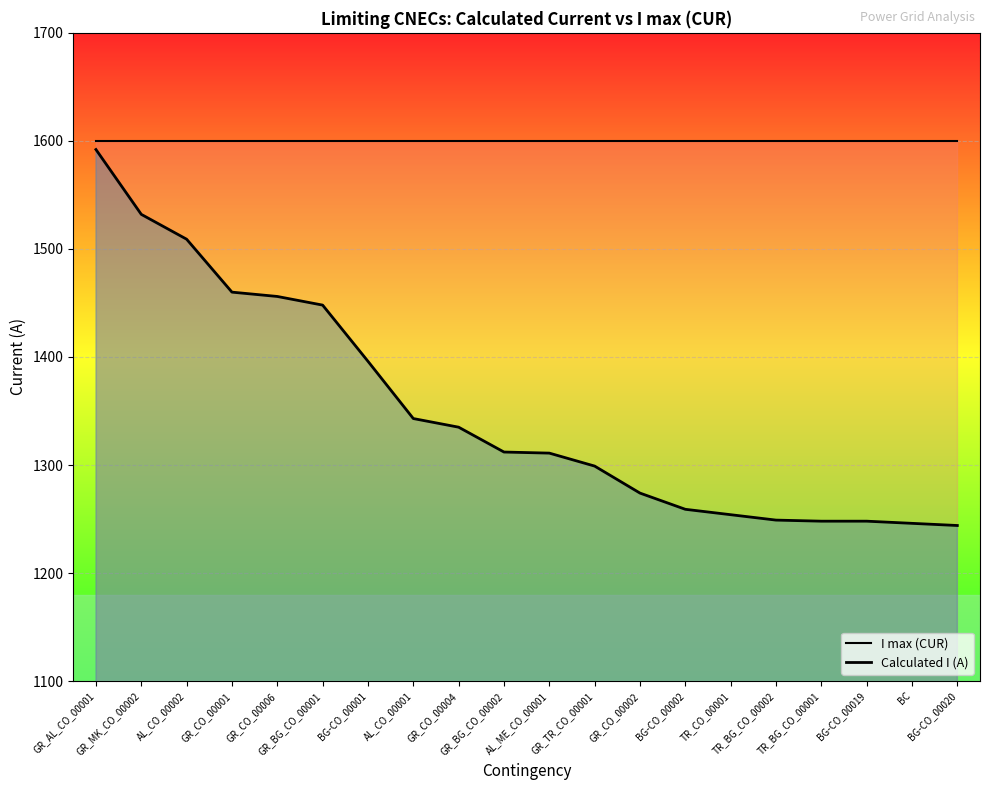

What are all the series names shown in the legend?

I max (CUR), Calculated I (A)